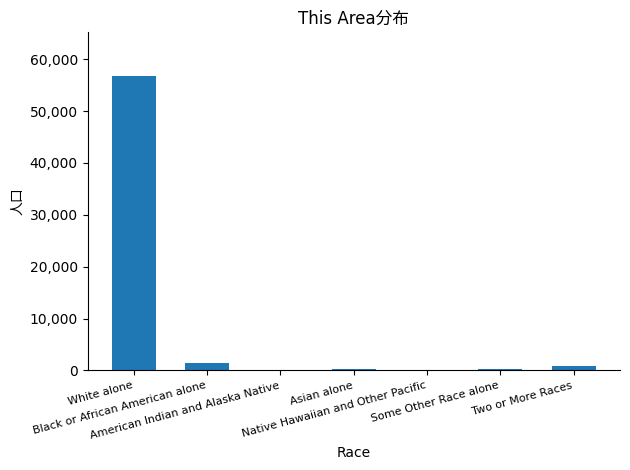

What is the maximum value shown in the chart?

56672